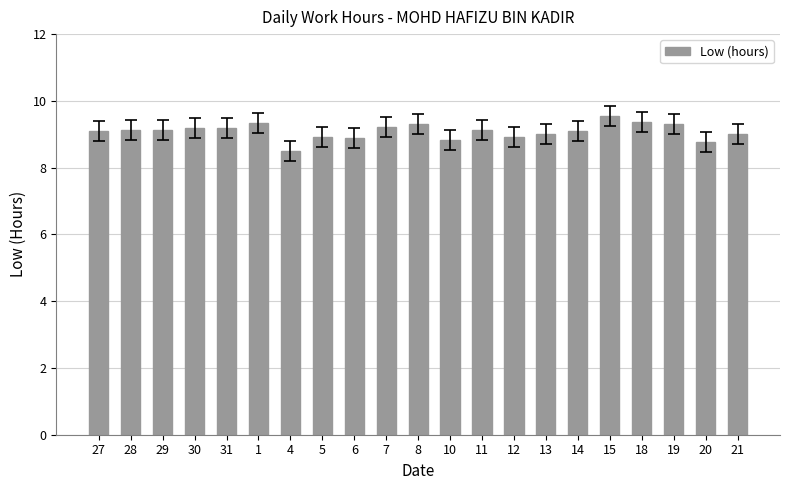

True or false: the data shows 15.9 at 11.

False